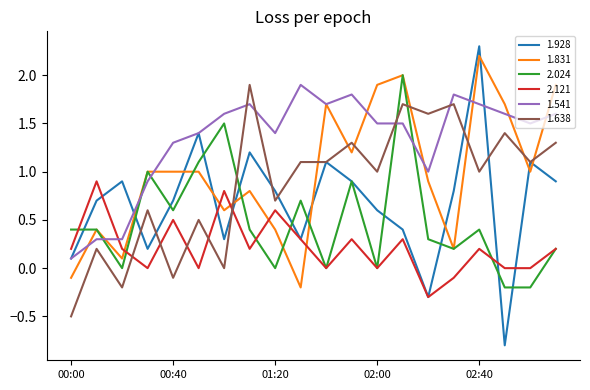

What is the maximum value shown in the chart?

2.3